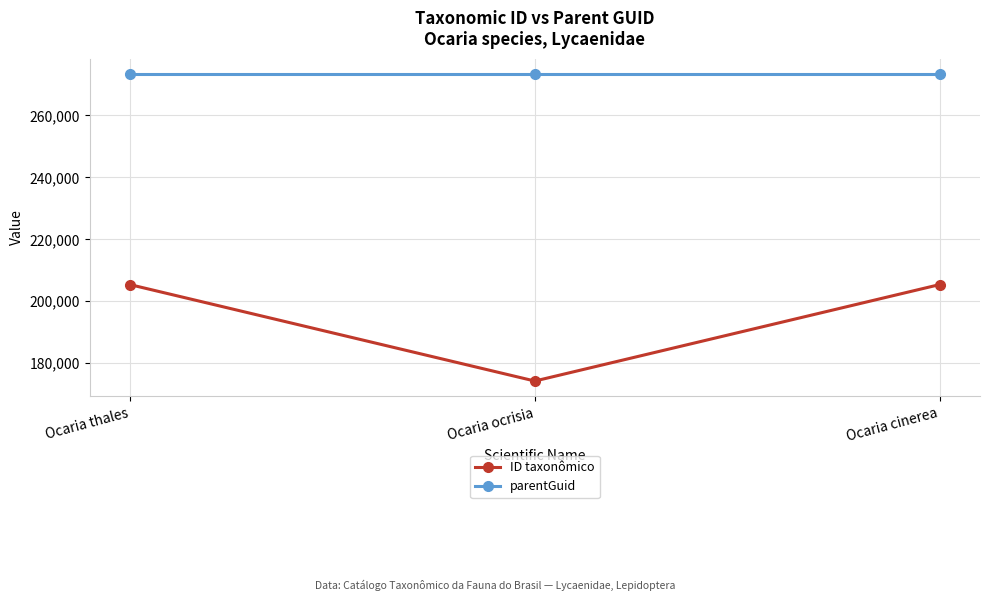

Which series has the widest spread of values?

ID taxonômico